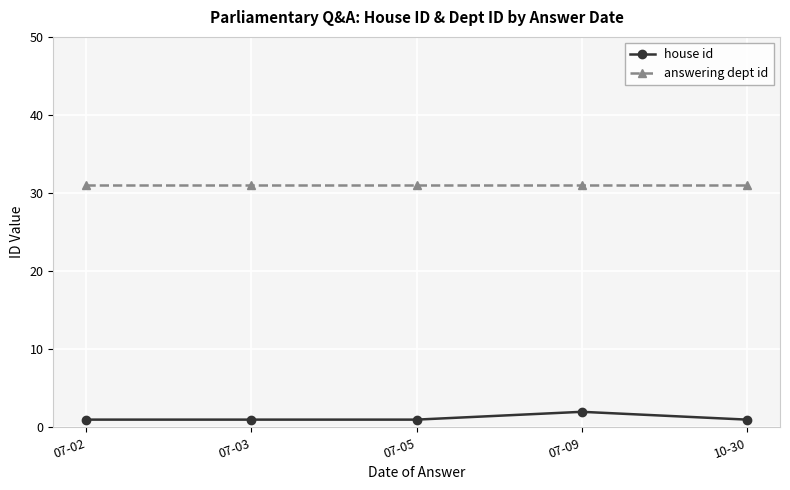

True or false: answering dept id and house id intersect in this chart.

False